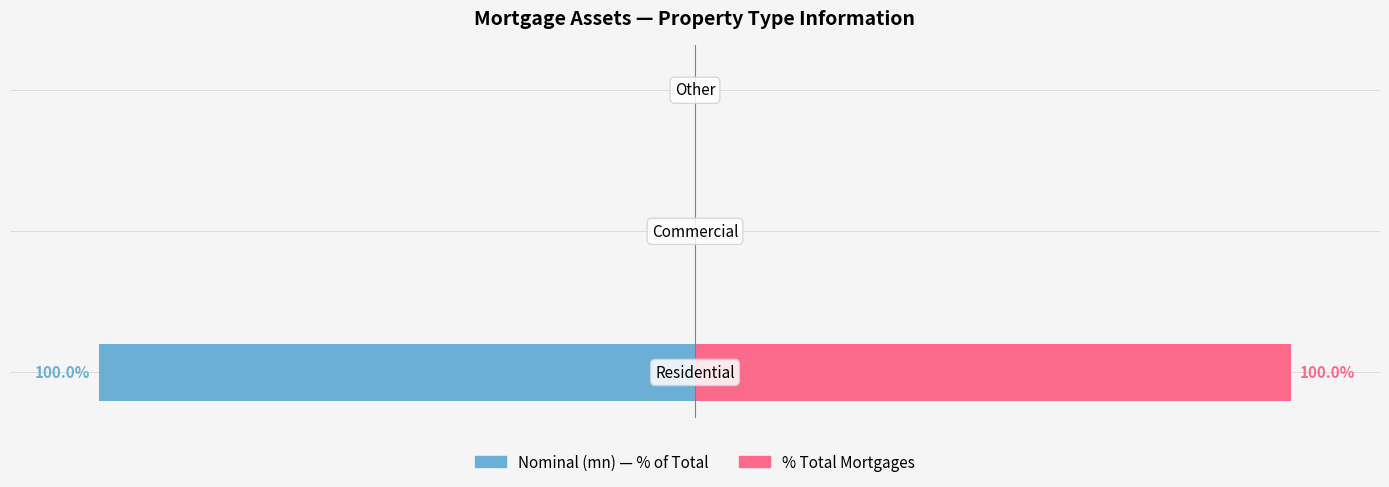

The value of % Total Mortgages at 0 is 161. True or false?

False